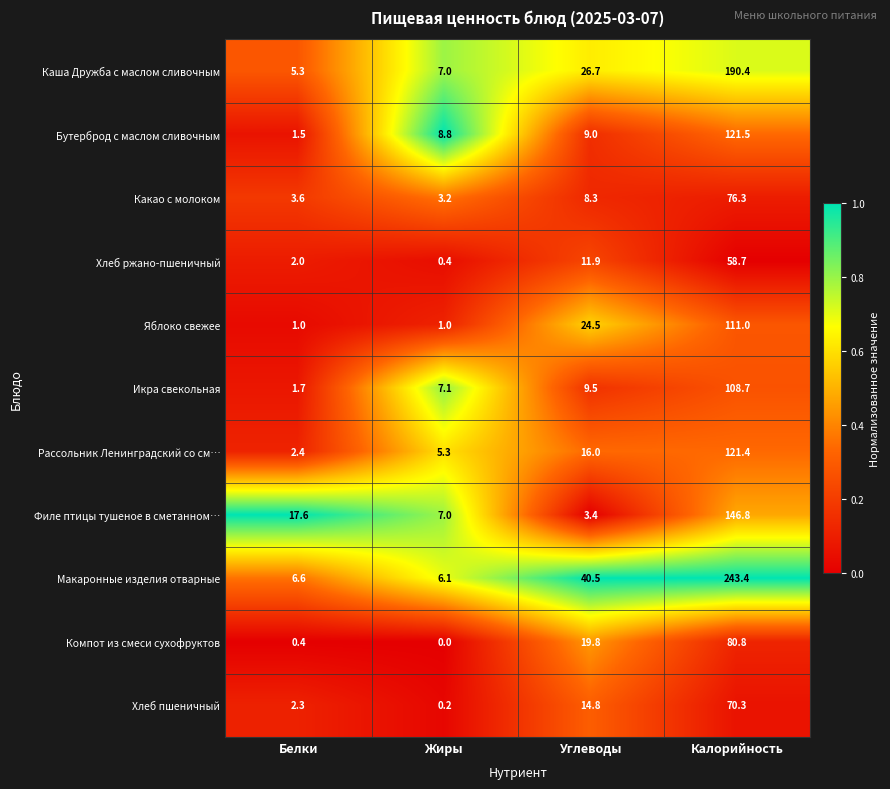

Which series has the widest spread of values?

Макаронные изделия отварные